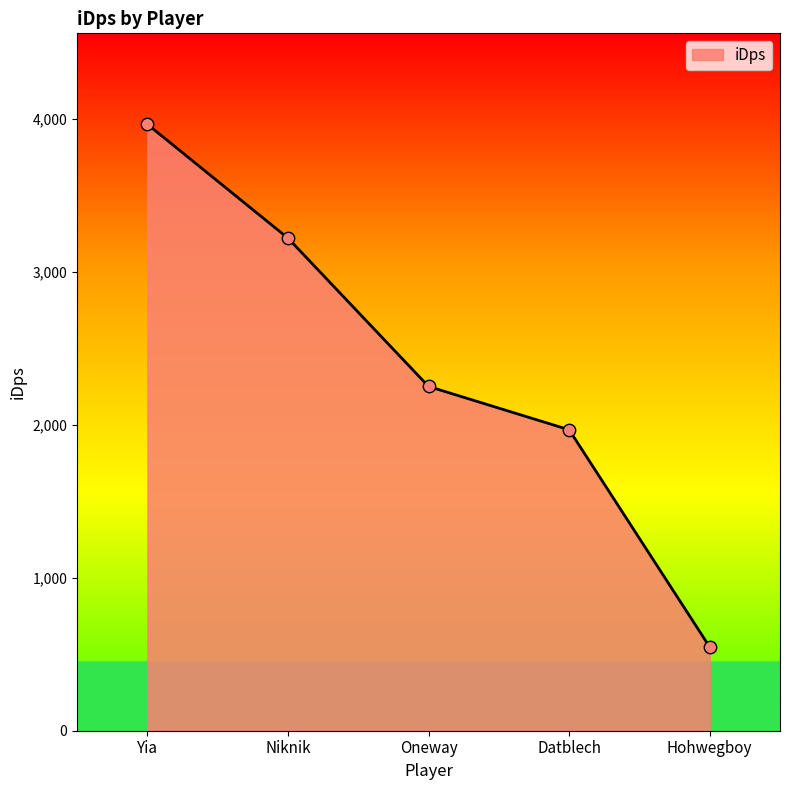

What is the change in value from Datblech to Hohwegboy?

-1420.3